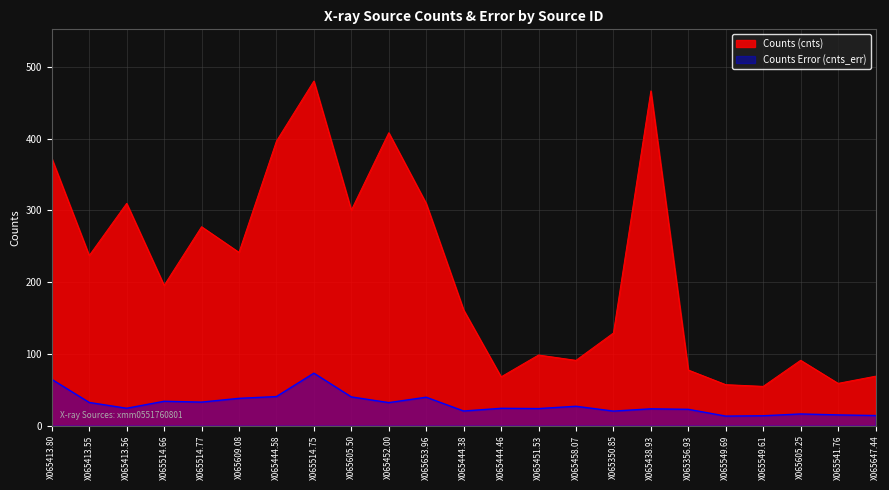

How many data points in Counts (cnts) are less than 195?

11